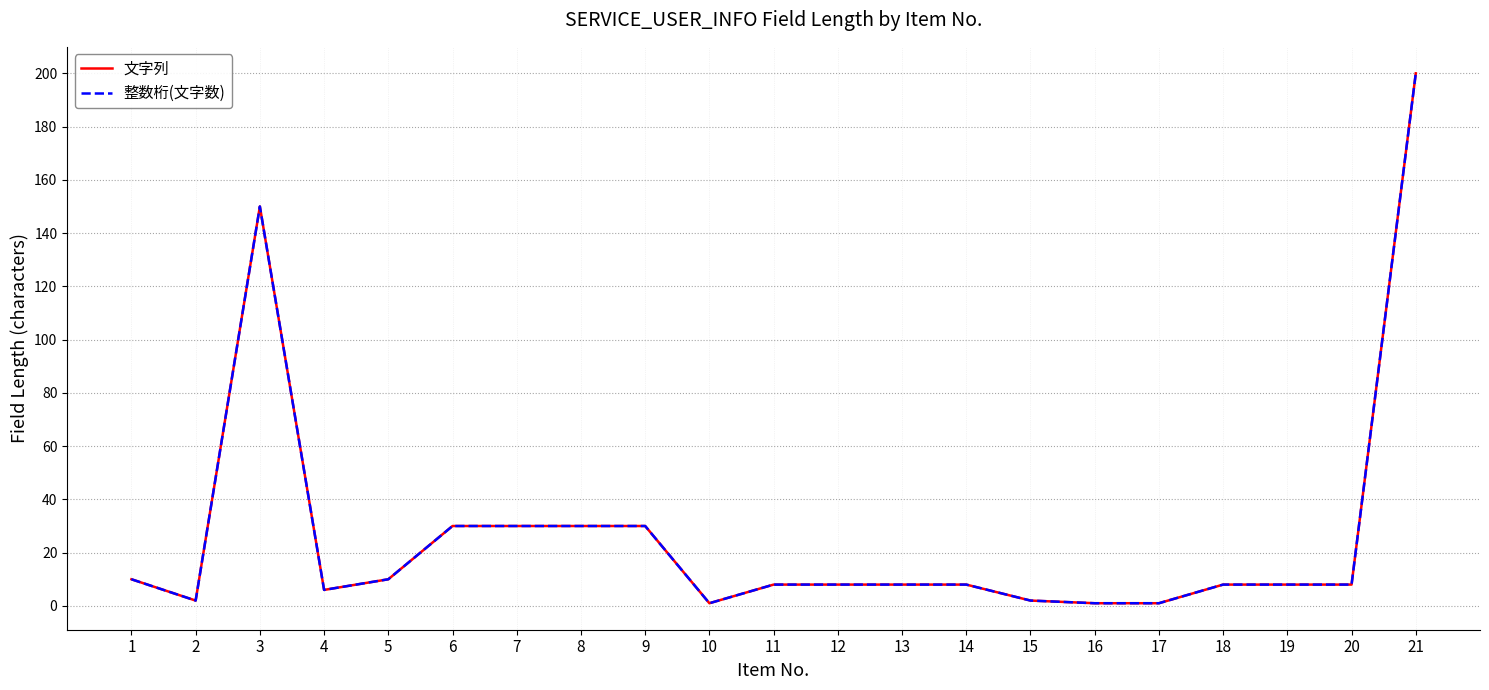

At which label does 文字列 reach its peak?

21